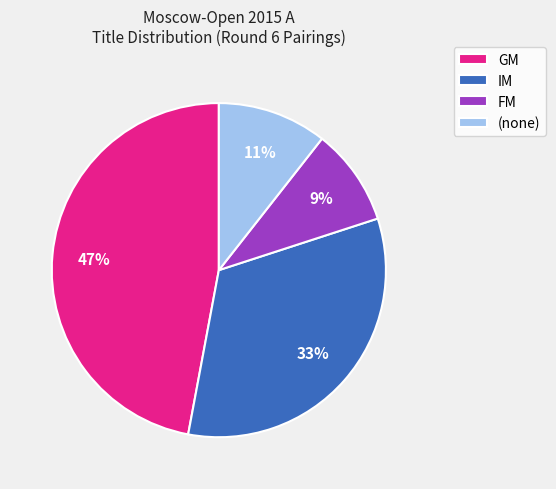

Is there a majority slice in this chart?

No